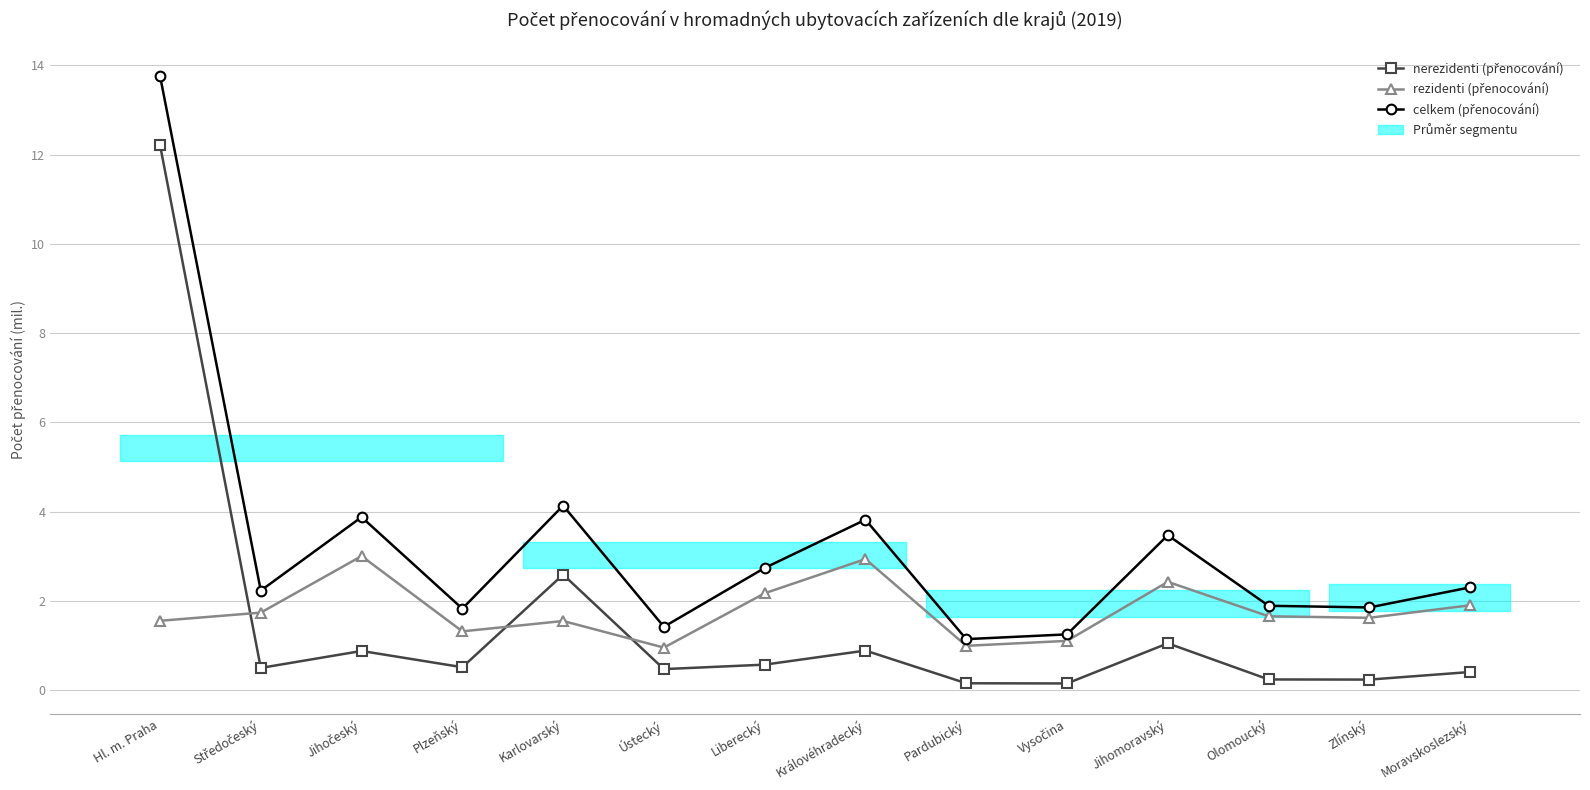

How many distinct data groups are displayed?

3